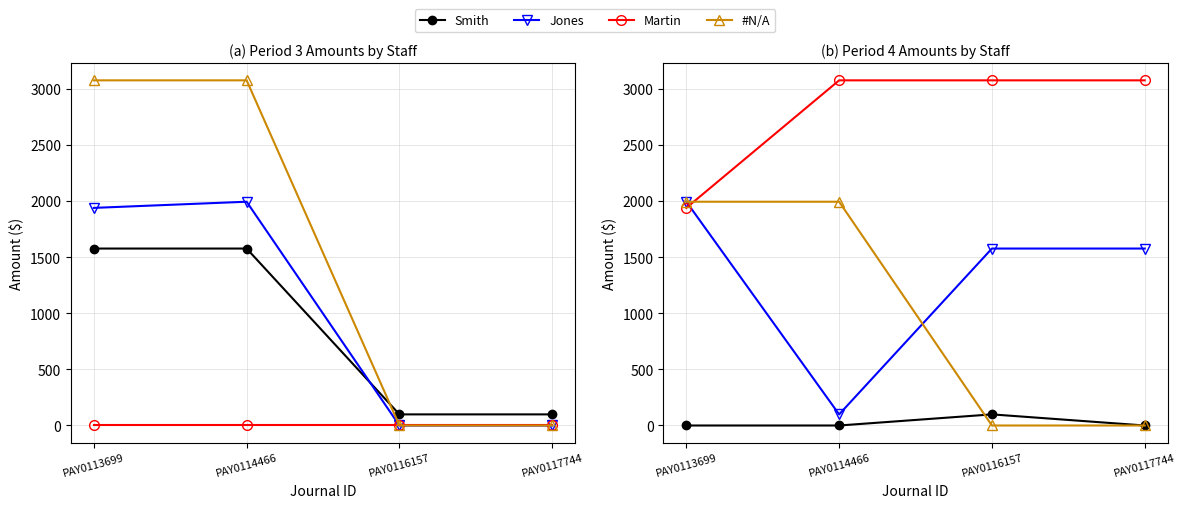

The value of #N/A at PAY0113699 is 2921.4. True or false?

False